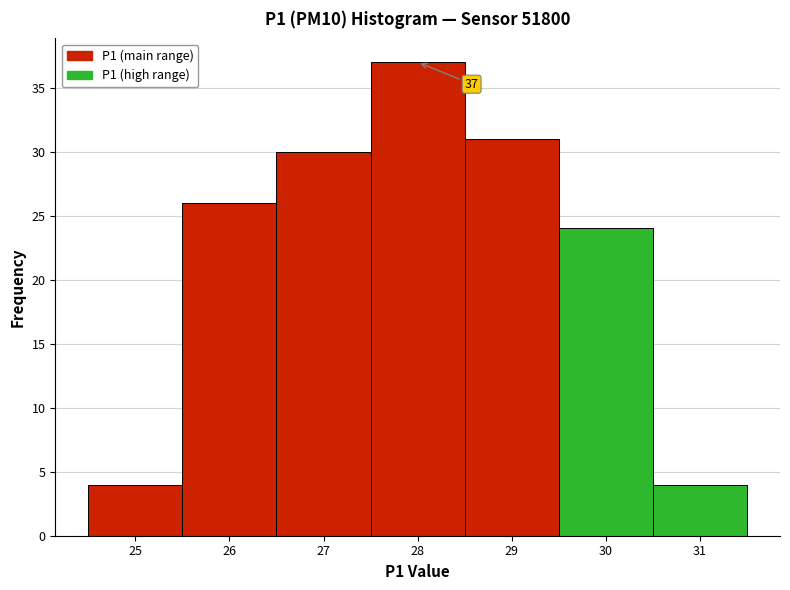

Over which range of the x-axis is the bar tallest?

27.5 to 28.5